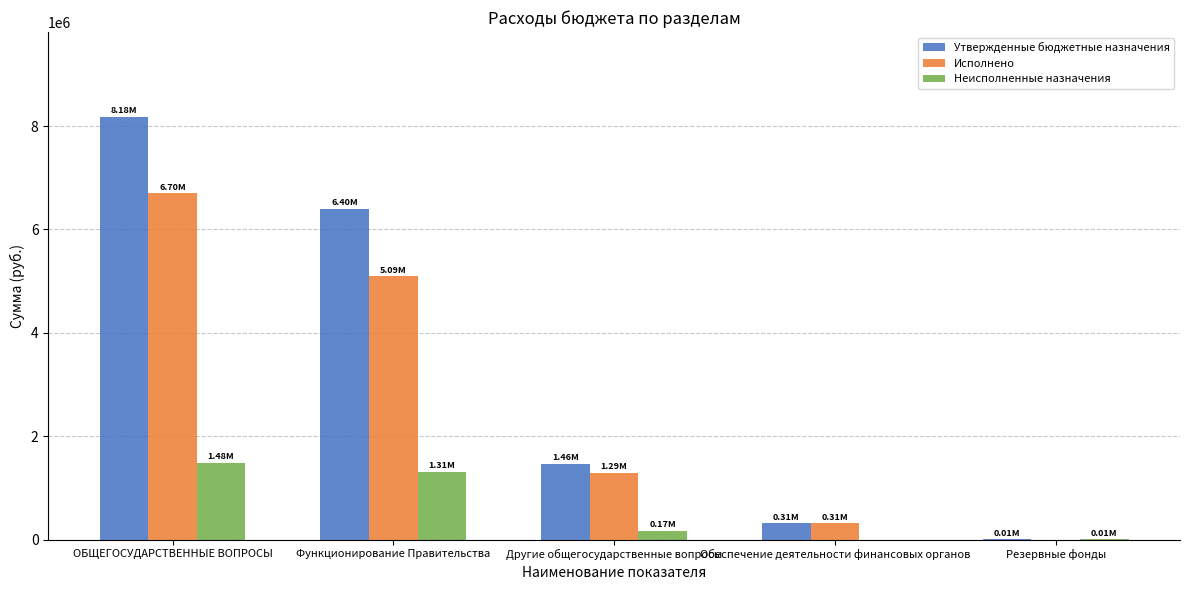

At which label is Исполнено closest to 3349725?

Функционирование Правительства